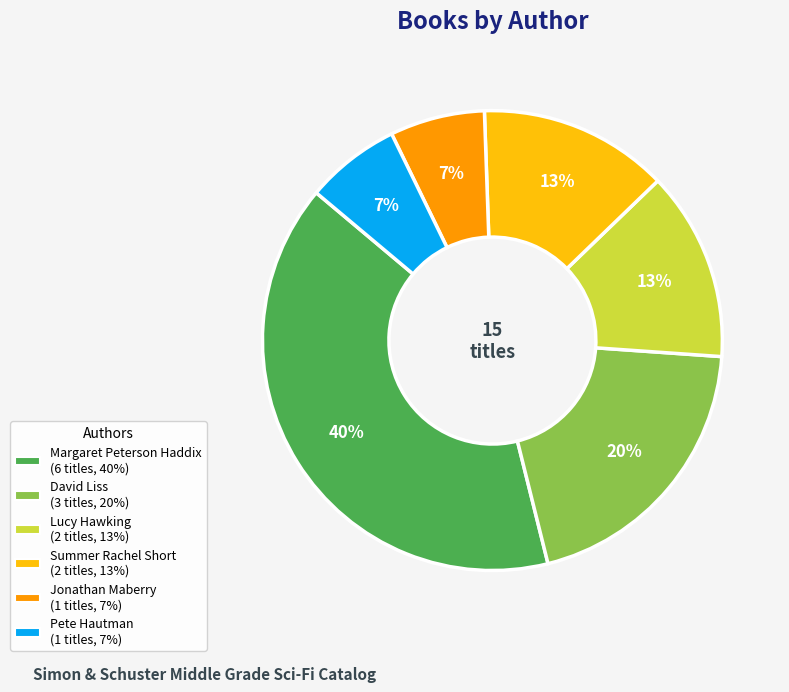

What is the largest slice in the pie chart?

Margaret Peterson Haddix